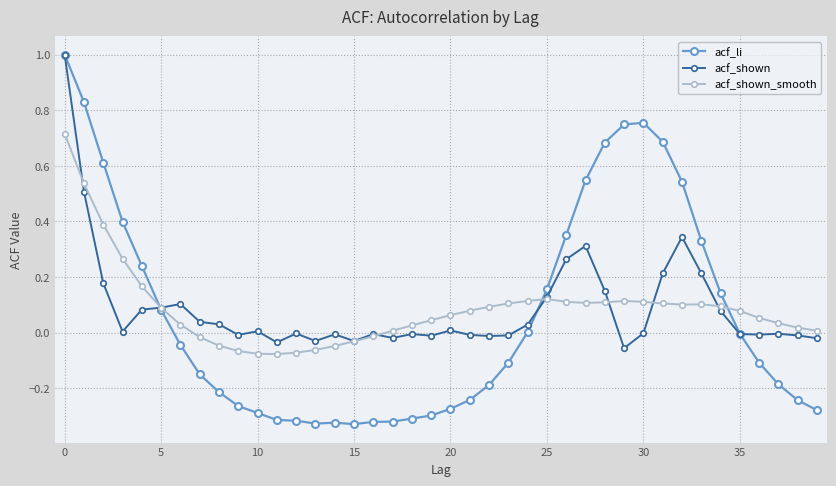

What is the difference between the maximum and minimum values in the acf_shown series?

1.1